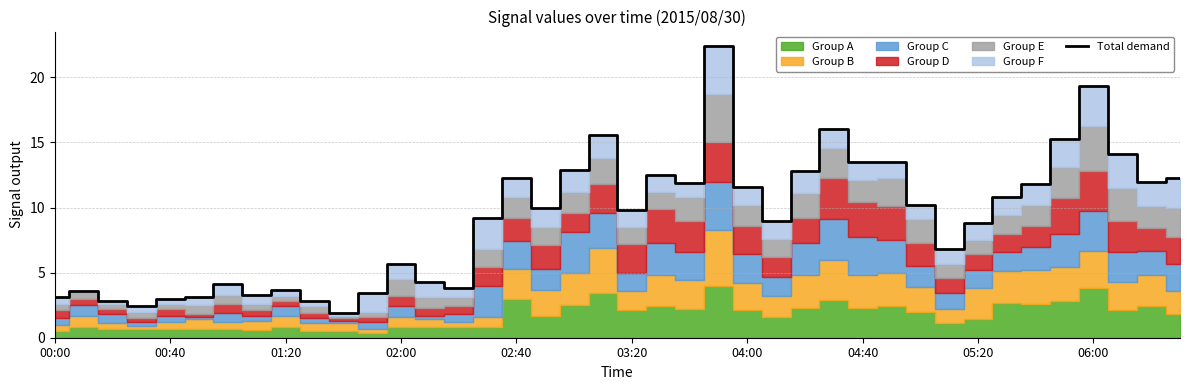

The value of Total demand at 02:00 is 8.3. True or false?

False